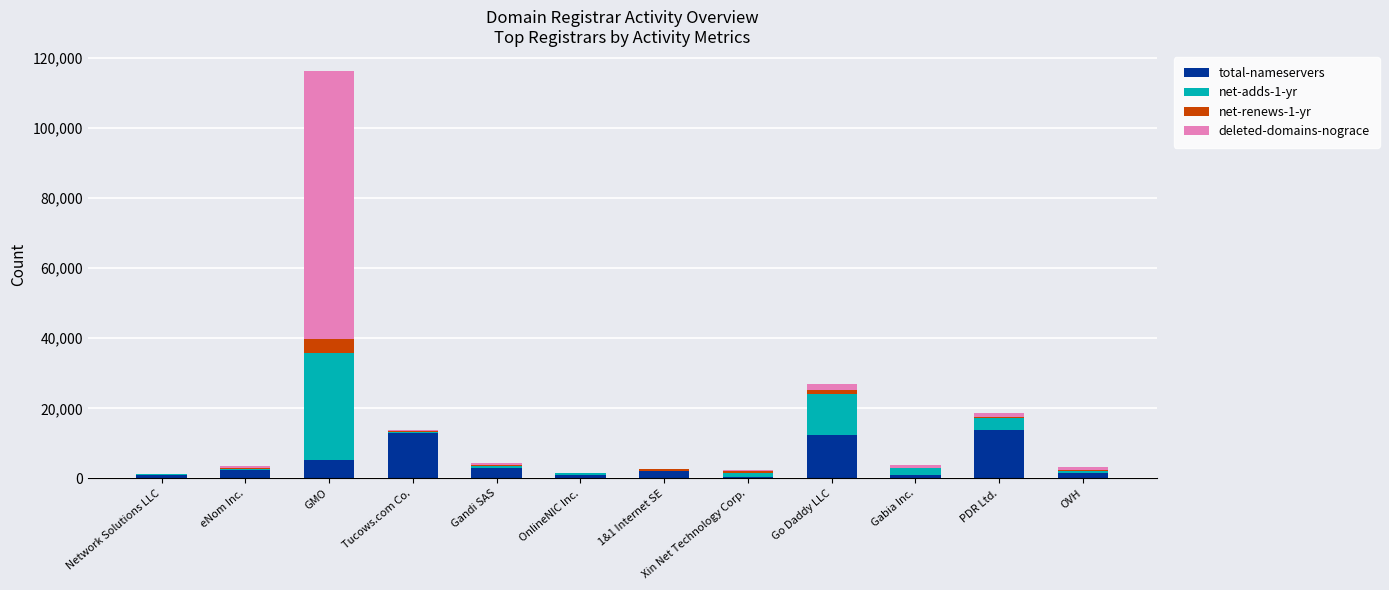

The total-nameservers series shows 24457 at PDR Ltd.. True or false?

False